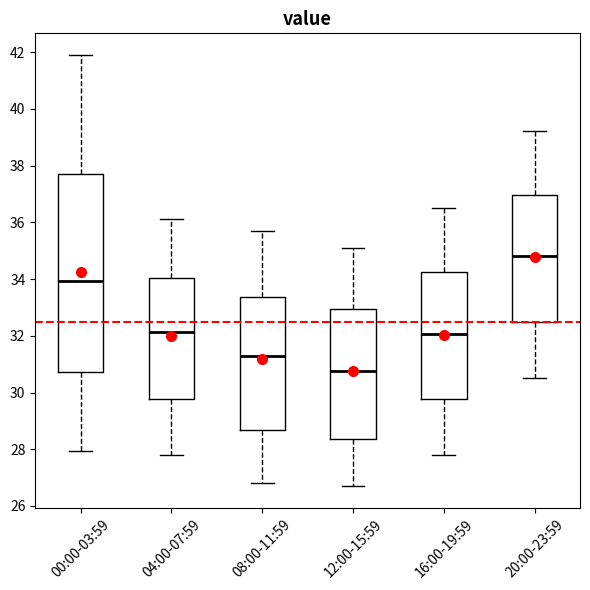

Where does the median line of the box for 08:00-11:59 sit on the y-axis? The values are not printed on the chart, so give them approximately, as read against the axis.

31.4